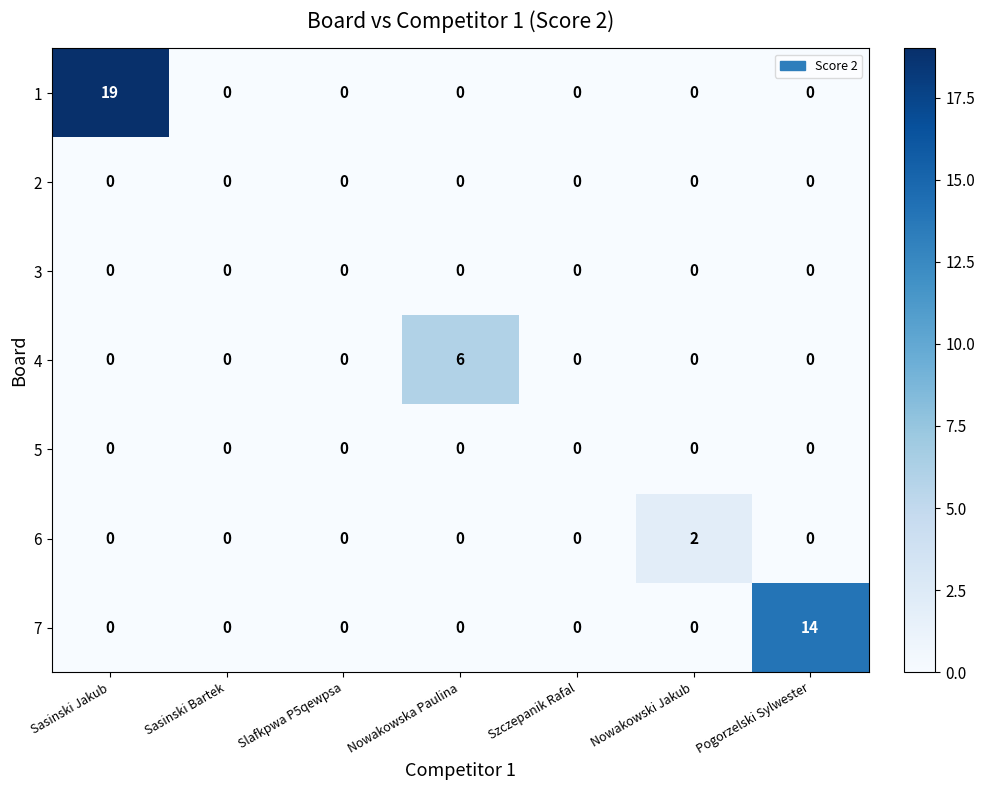

Between Szczepanik Rafal and Nowakowski Jakub, which series saw the biggest shift?

6